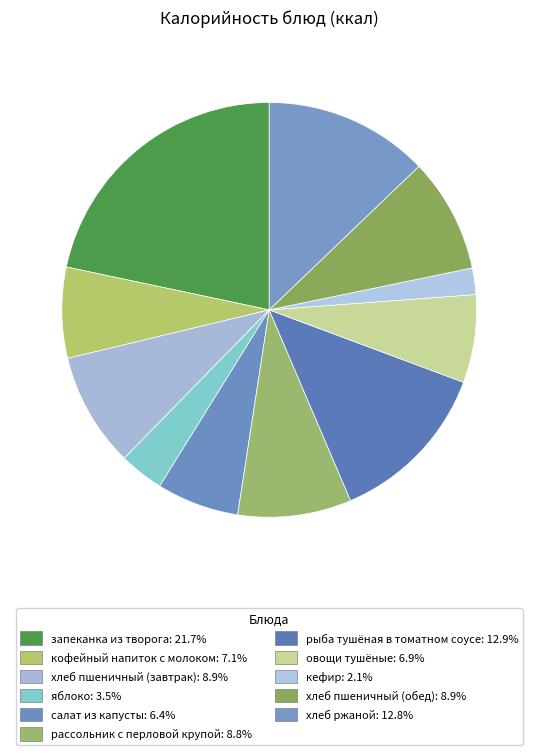

Rank the categories by value from lowest to highest.

кефир, яблоко, салат из капусты, овощи тушёные, кофейный напиток с молоком, рассольник с перловой крупой, хлеб пшеничный (завтрак), хлеб пшеничный (обед), хлеб ржаной, рыба тушёная в томатном соусе, запеканка из творога